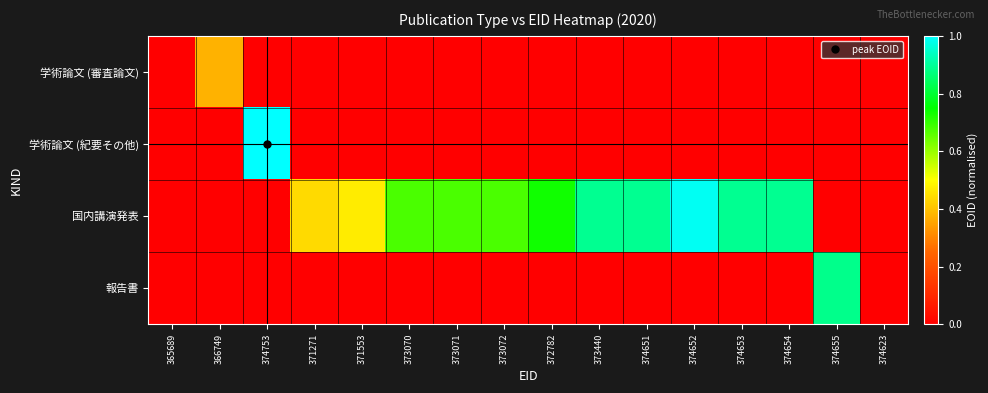

Reading right to left, transcribe all the data shown in this chart.

学術論文 (審査論文): 374623=0.0	374655=0.0	374654=0.0	374653=0.0	374652=0.0	374651=0.0	373440=0.0	372782=0.0	373072=0.0	373071=0.0	373070=0.0	371553=0.0	371271=0.0	374753=0.0	366749=0.4	365689=0.0
学術論文 (紀要その他): 374623=0.0	374655=0.0	374654=0.0	374653=0.0	374652=0.0	374651=0.0	373440=0.0	372782=0.0	373072=0.0	373071=0.0	373070=0.0	371553=0.0	371271=0.0	374753=1.0	366749=0.0	365689=0.0
国内講演発表: 374623=0.0	374655=0.0	374654=0.9	374653=0.9	374652=1.0	374651=0.9	373440=0.9	372782=0.7	373072=0.7	373071=0.7	373070=0.7	371553=0.5	371271=0.4	374753=0.0	366749=0.0	365689=0.0
報告書: 374623=0.0	374655=0.9	374654=0.0	374653=0.0	374652=0.0	374651=0.0	373440=0.0	372782=0.0	373072=0.0	373071=0.0	373070=0.0	371553=0.0	371271=0.0	374753=0.0	366749=0.0	365689=0.0